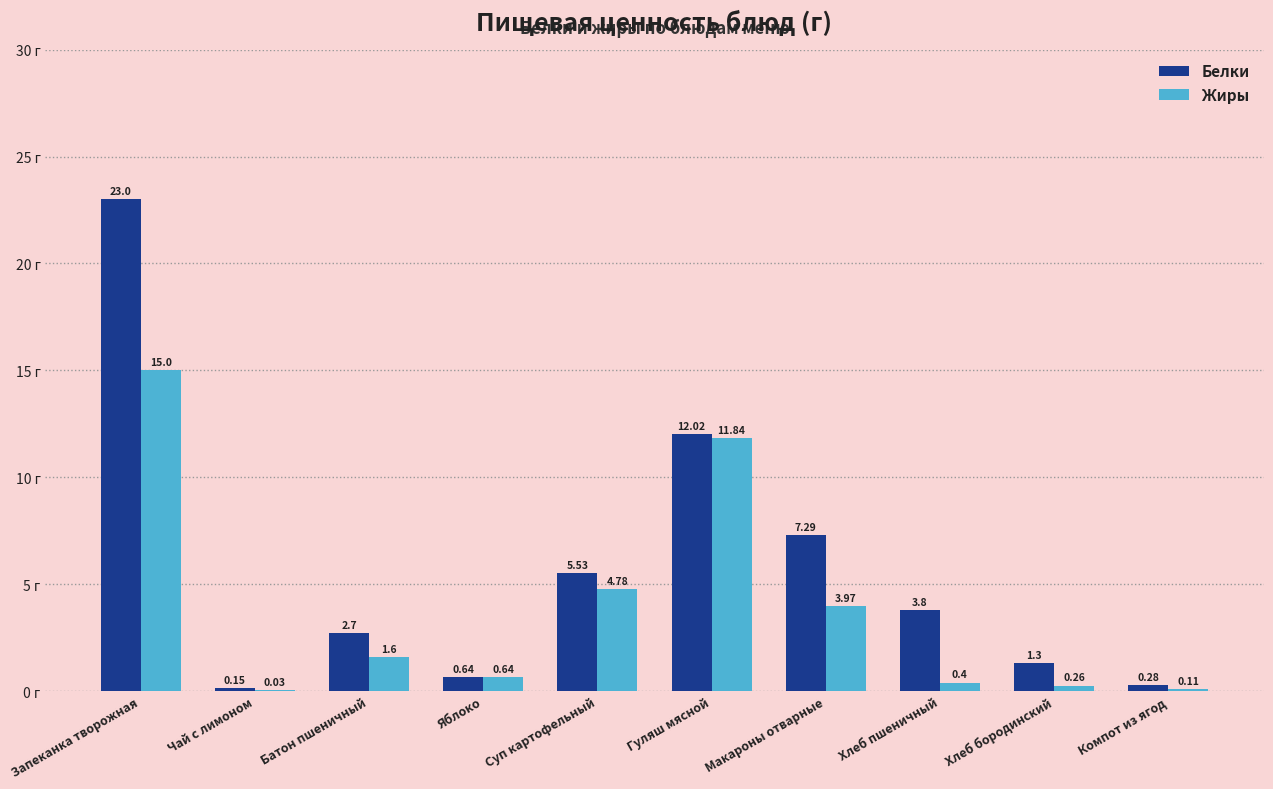

What is the sum of all Белки values?

56.7